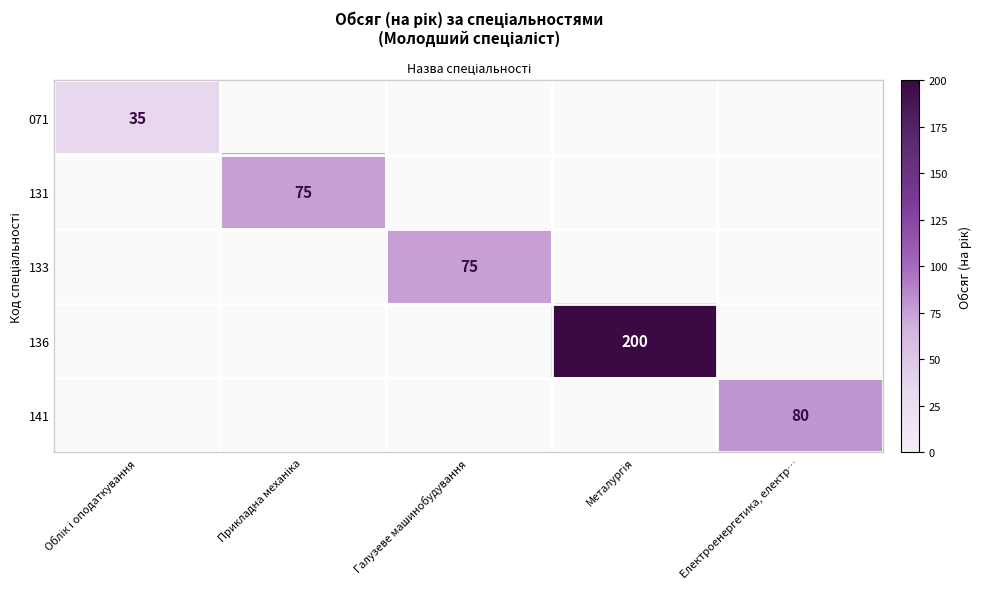

List the series in order of their peak value, lowest first.

071, 131, 133, 141, 136